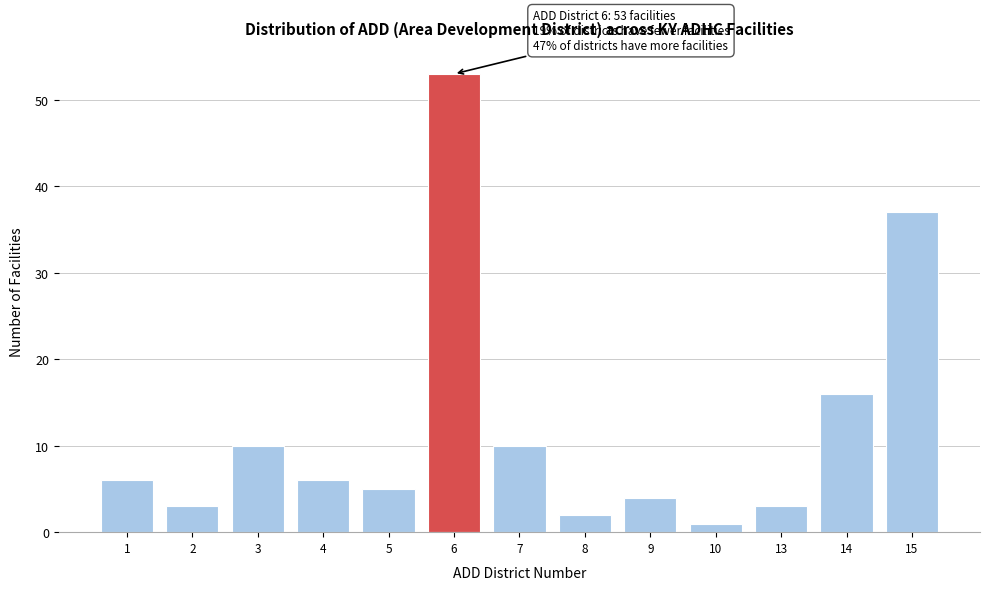

Reading right to left, transcribe all the data shown in this chart.

37	16	3	1	4	2	10	53	5	6	10	3	6